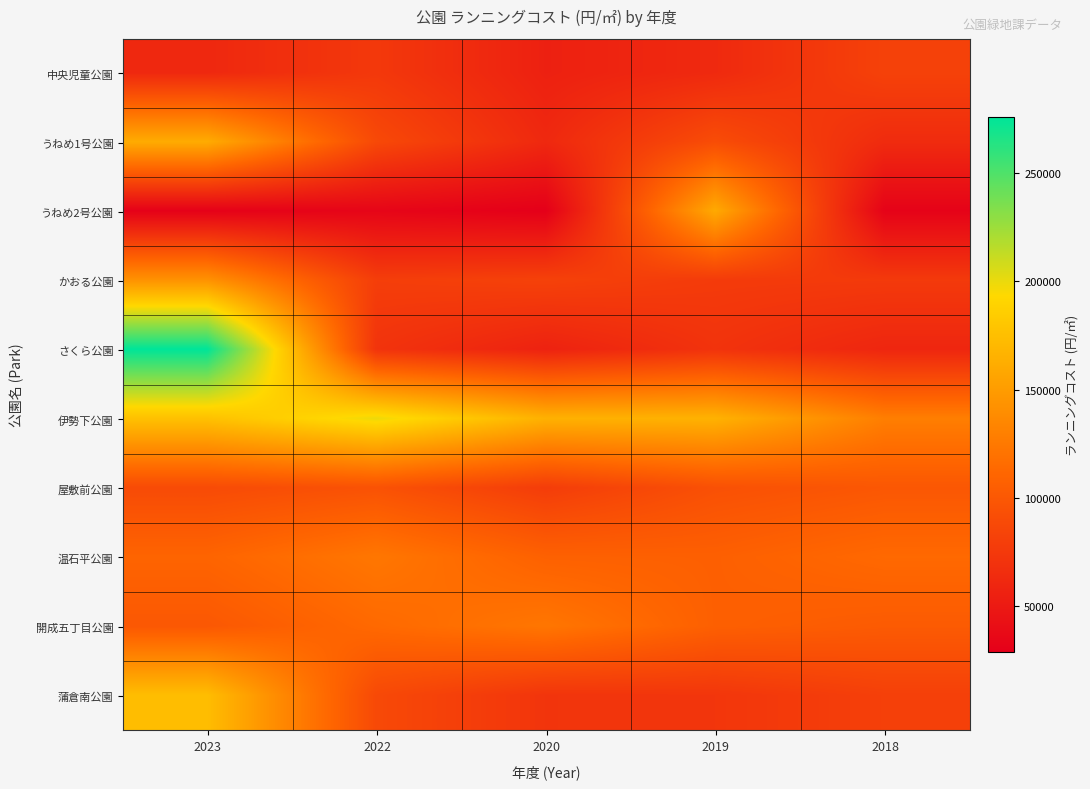

What is the total value across all series at 2020?

831512.8